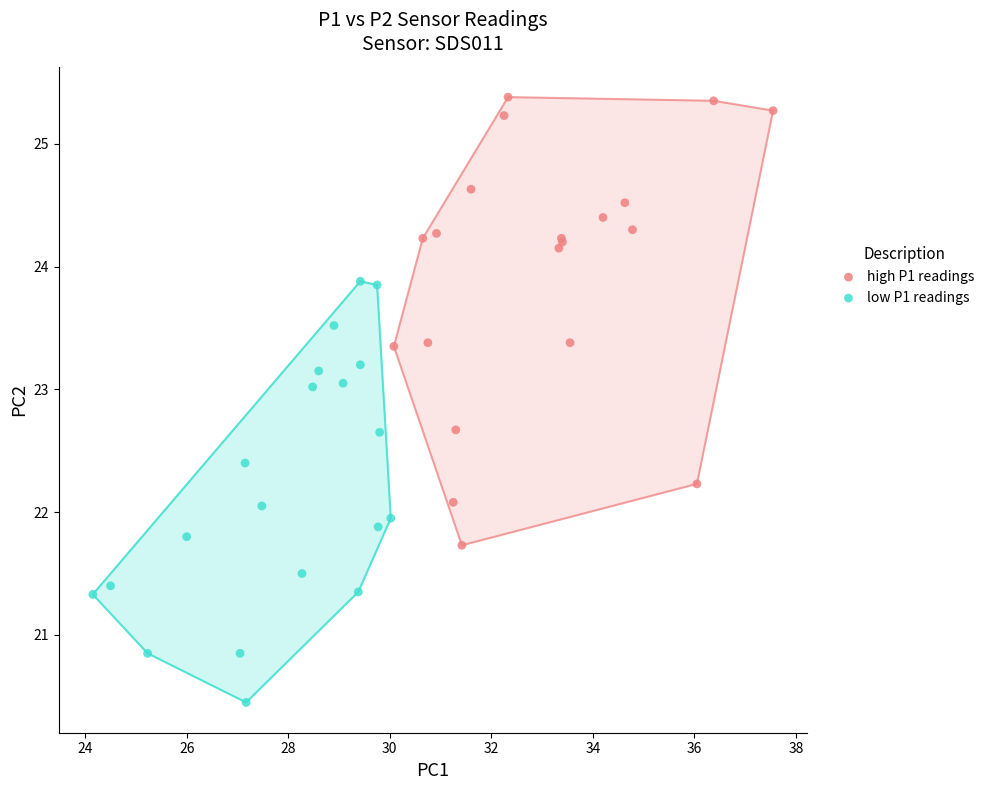

Which series contains the highest Y value?

high P1 readings